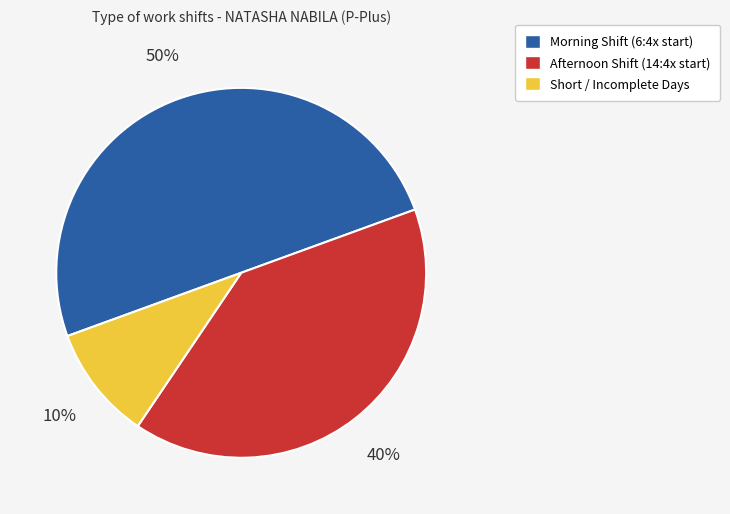

To the nearest percent, what is the difference between the largest and smallest slice percentages?

40%